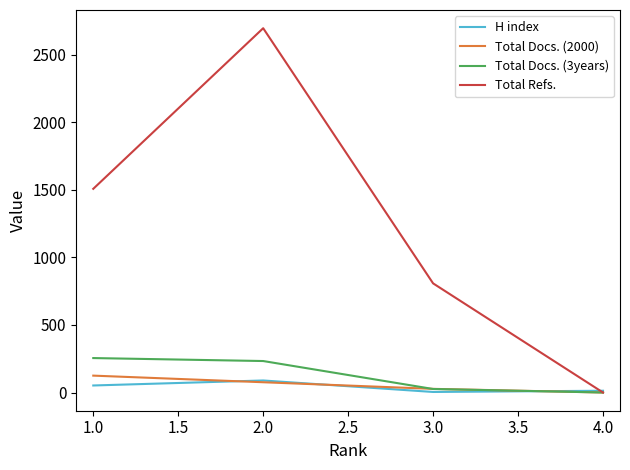

Which series has the widest spread of values?

Total Refs.